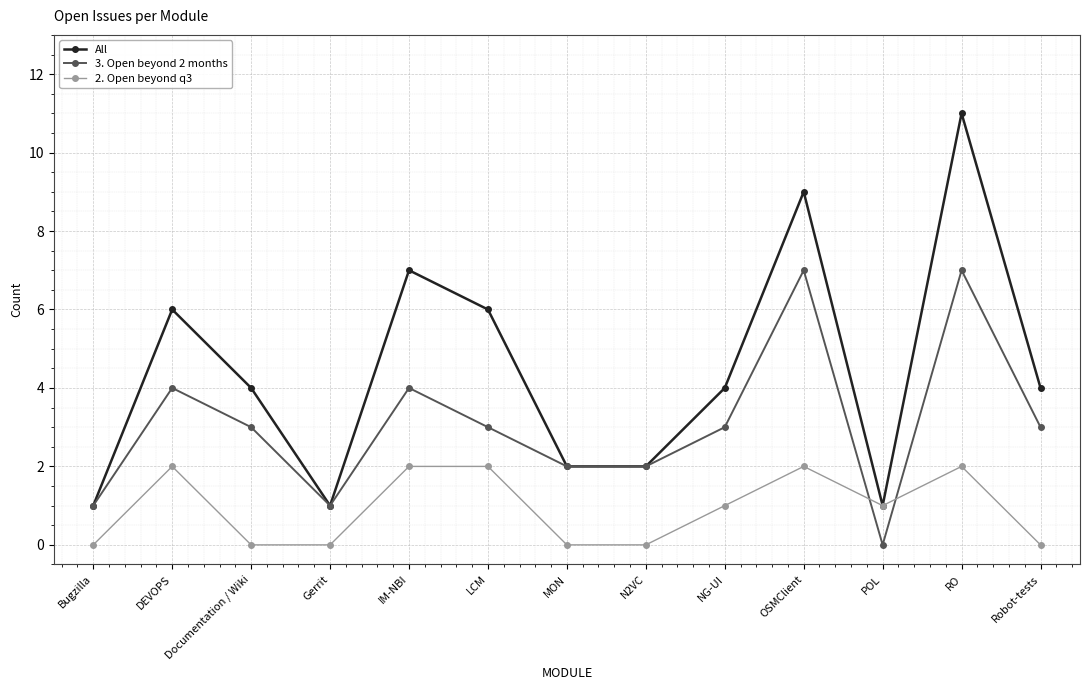

What position from the left is LCM?

6